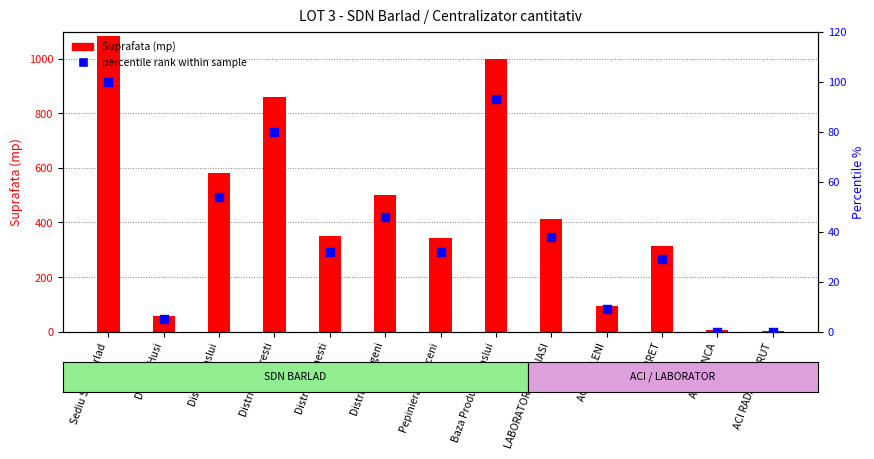

Which series has the largest Y range (max minus min)?

Suprafata (mp)